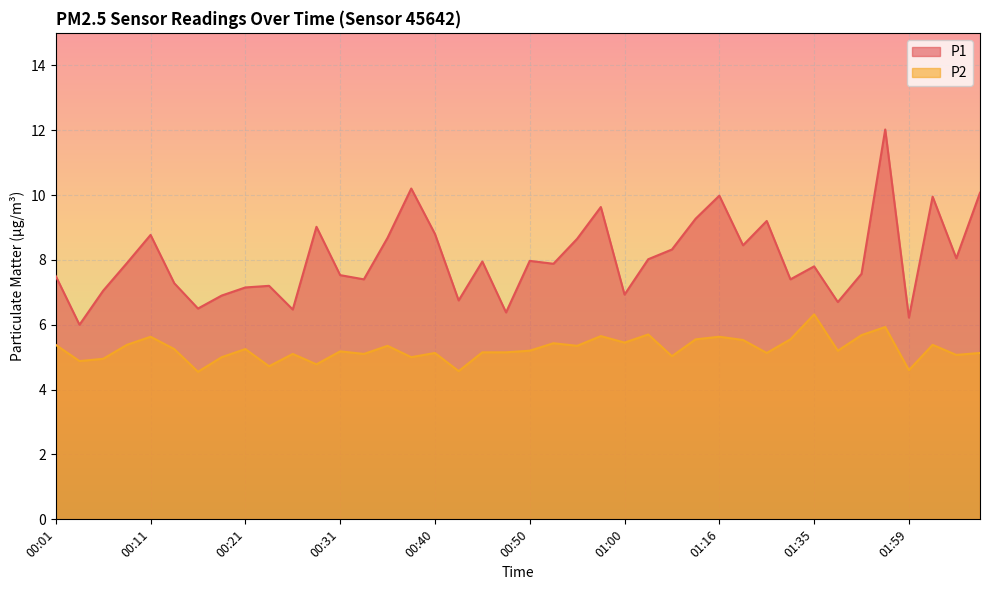

Where is the first local minimum for P1?

00:04